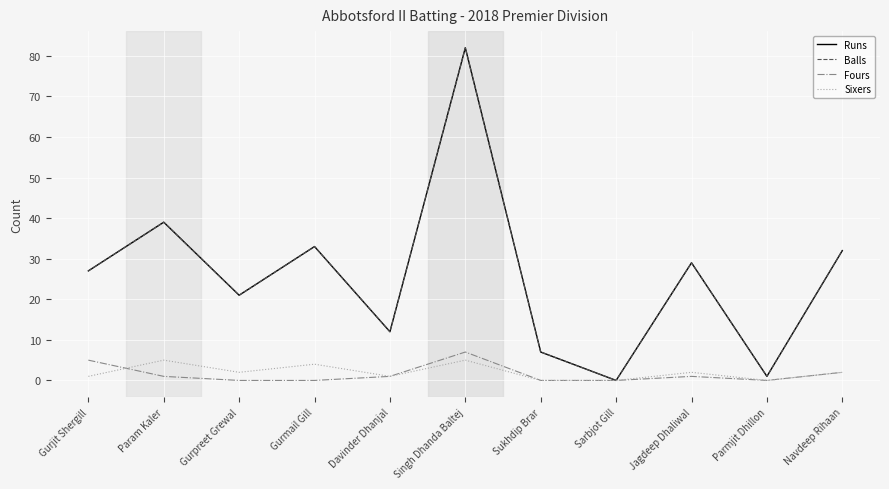

Does the chart display data point markers on the line(s)?

No